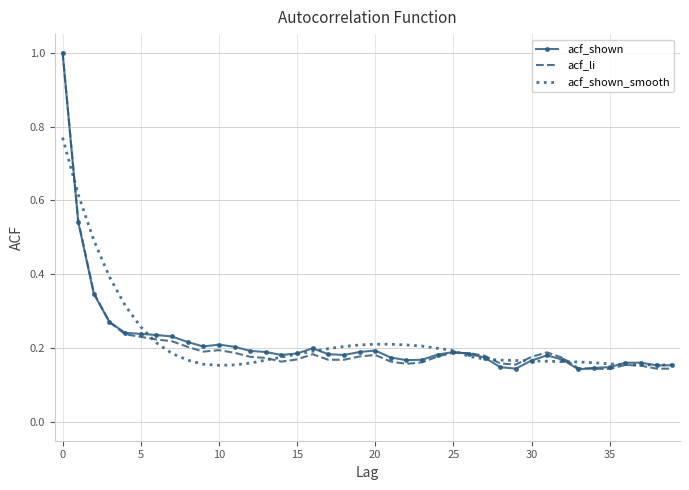

How many acf_shown values are between 0 and 1?

40